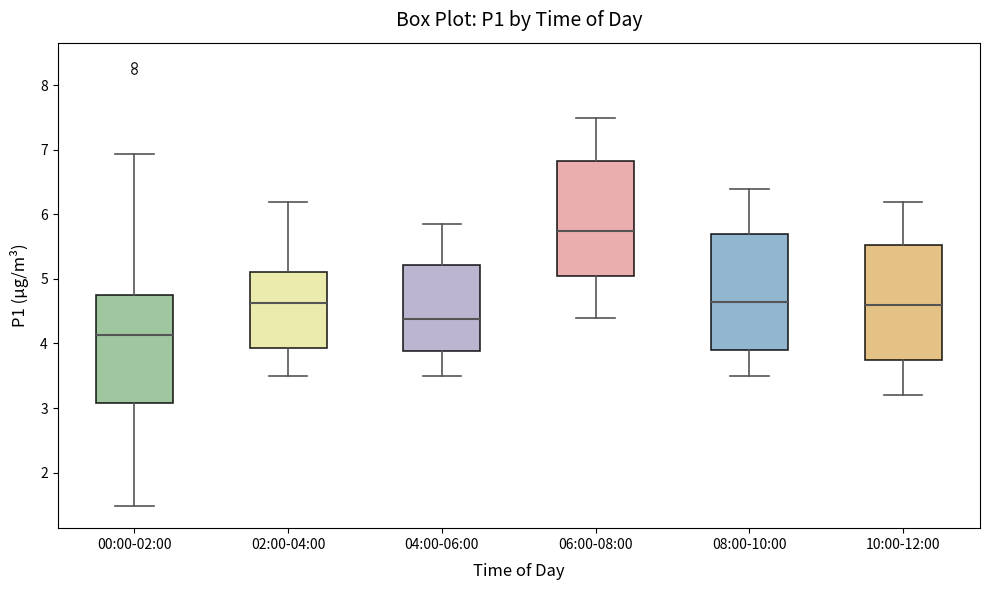

Which box's median line is the highest?

06:00-08:00